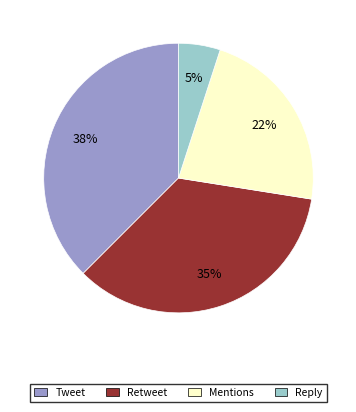

How many slices are in this pie chart?

4